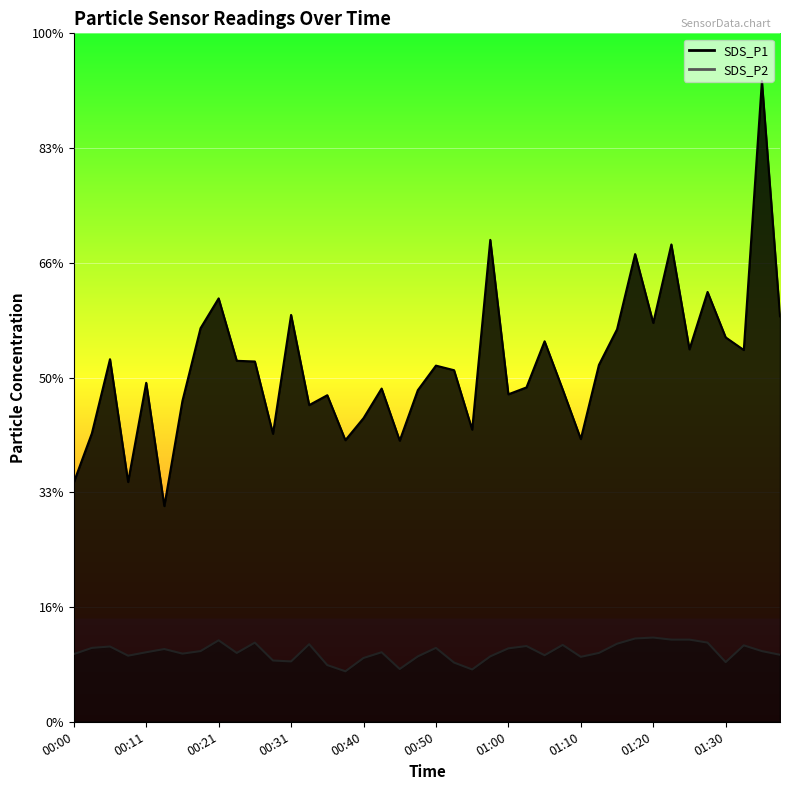

True or false: SDS_P1 and SDS_P2 intersect in this chart.

False